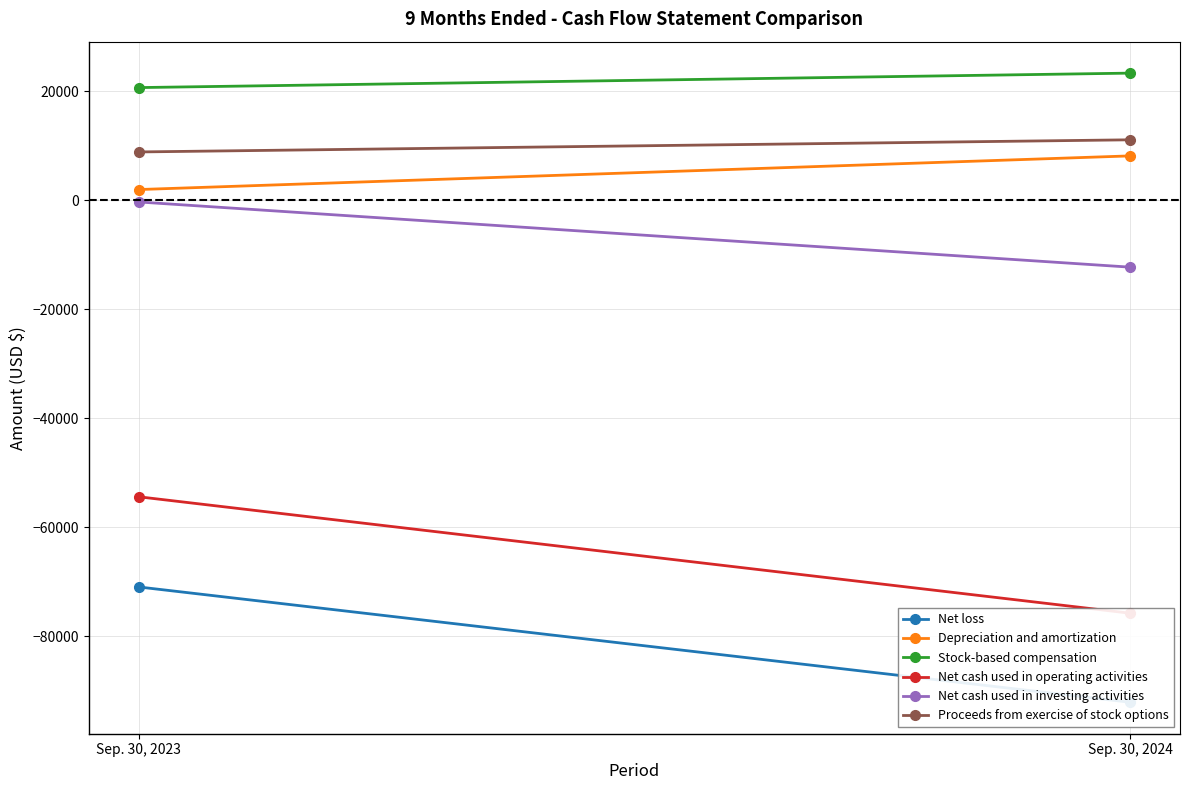

Which category has the highest value in the Proceeds from exercise of stock options series?

Sep. 30, 2024